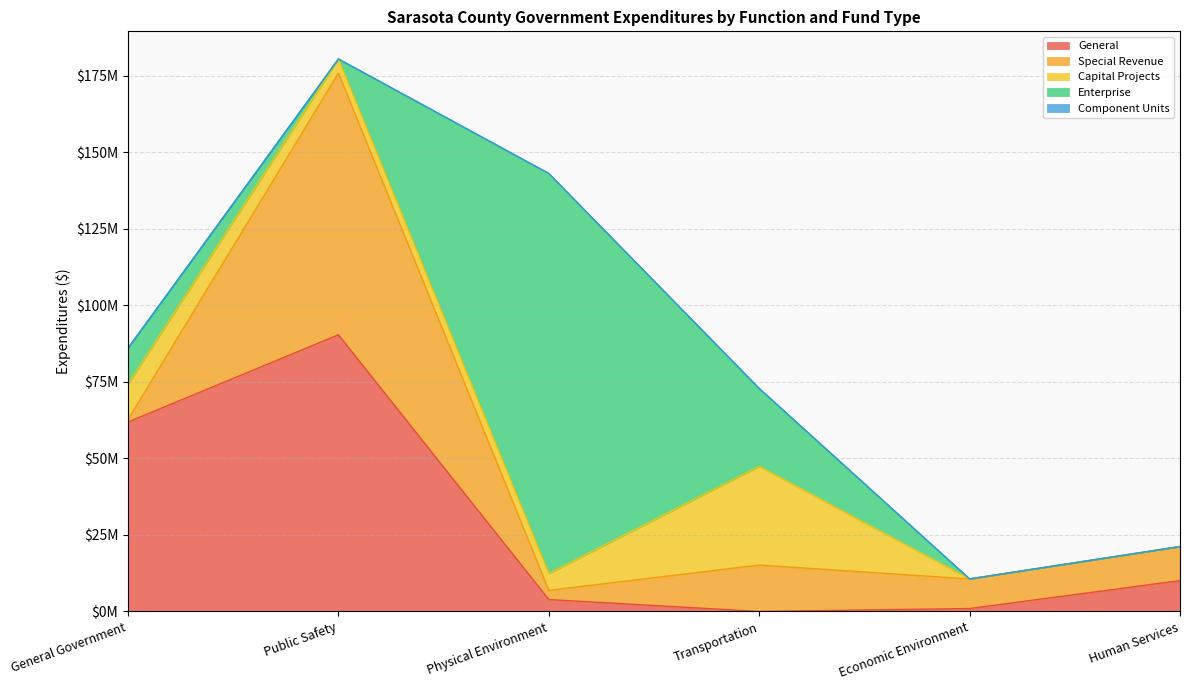

What is the label of the 3rd point from the left?

Physical Environment